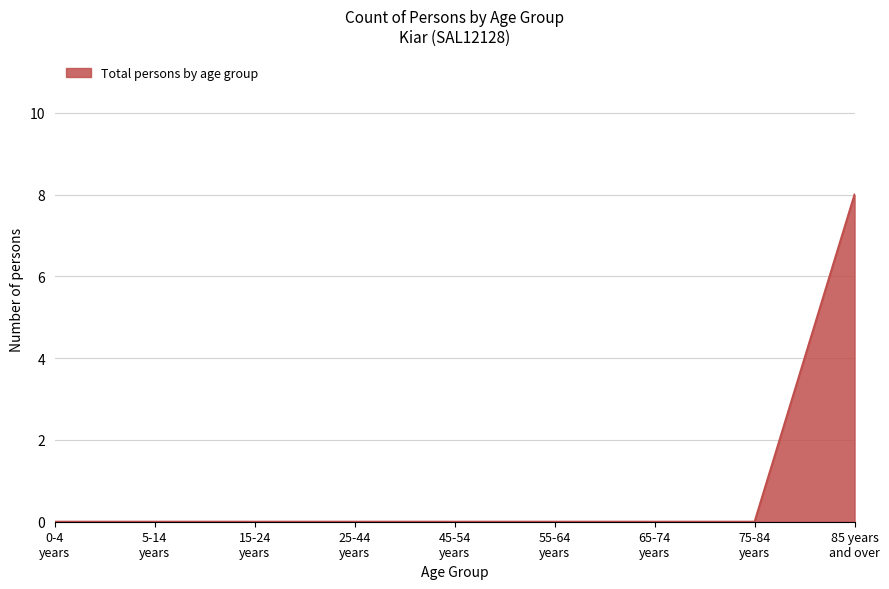

What is the maximum value shown in the chart?

8